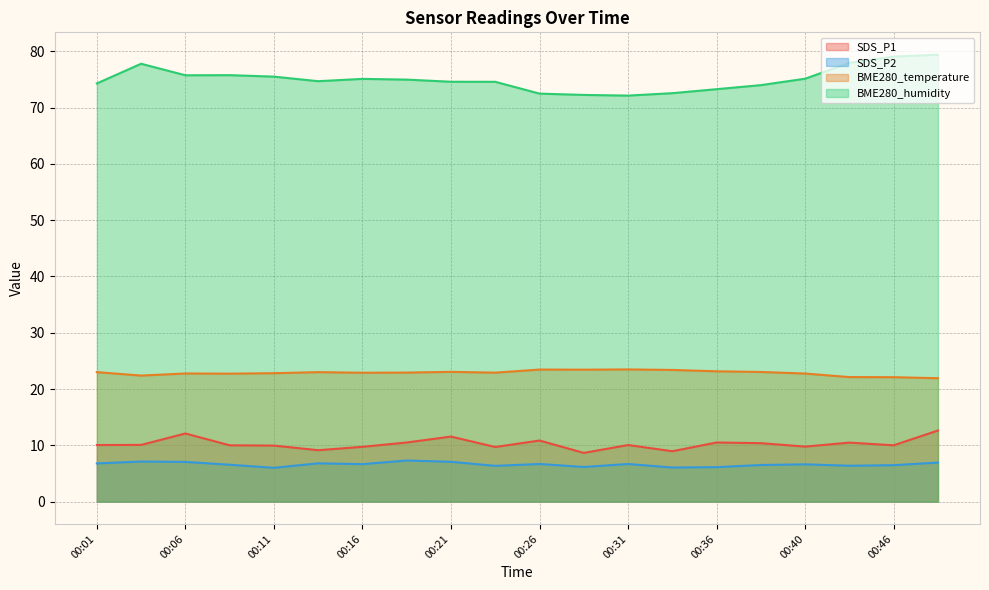

Is the value of SDS_P1 at 00:11 greater than the value of BME280_temperature at 00:23?

No